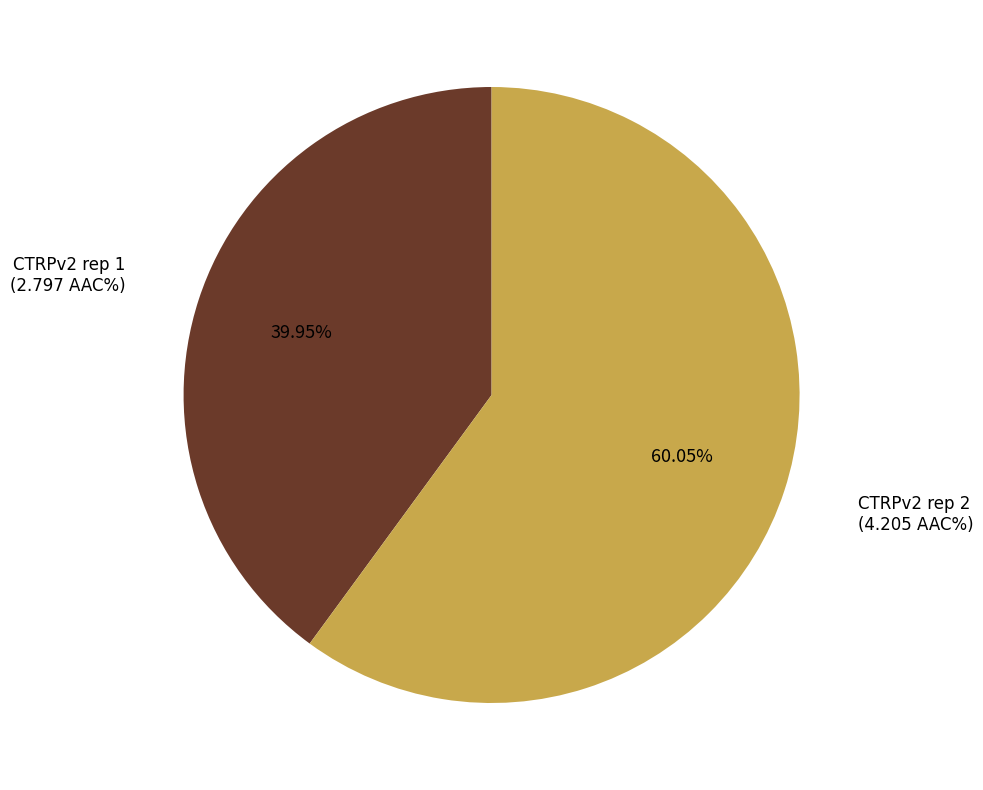

Is there any slice that represents more than half of the pie?

Yes